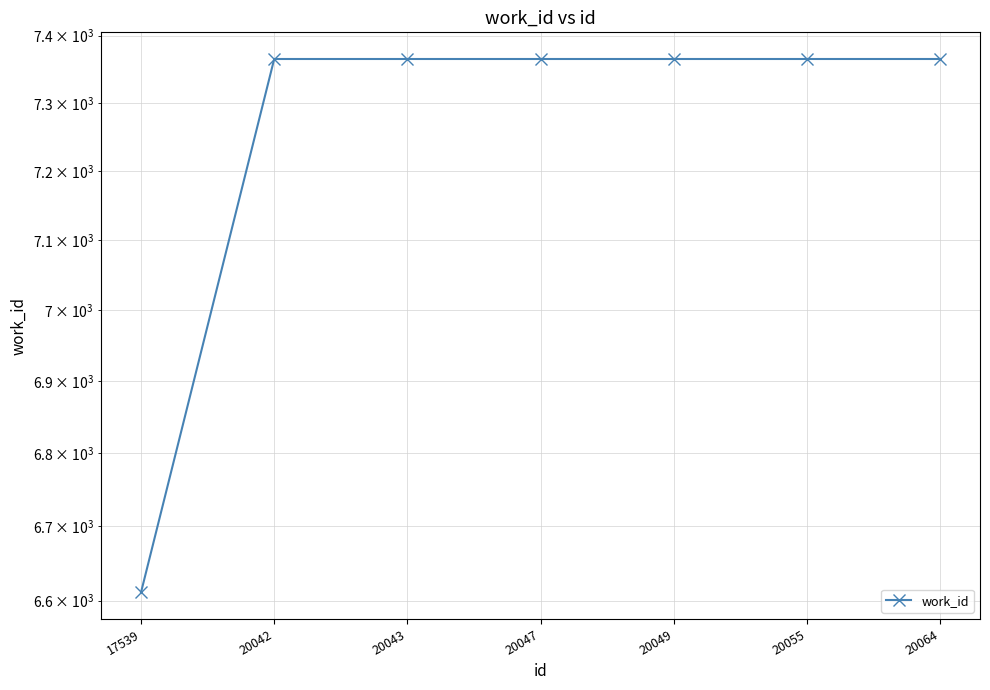

Does the chart display data point markers on the line(s)?

Yes